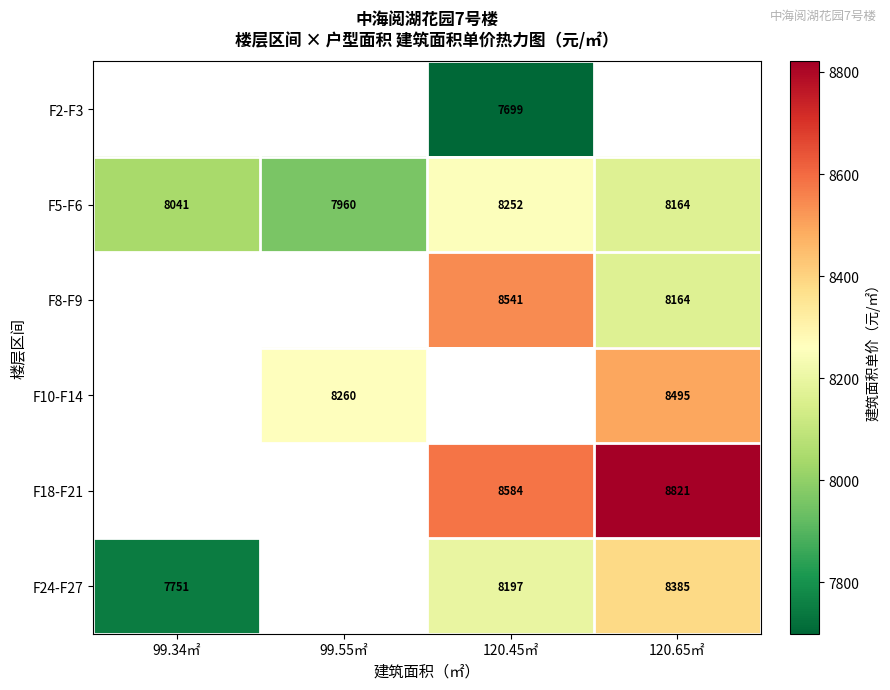

Which series has the largest total across all categories?

F5-F6